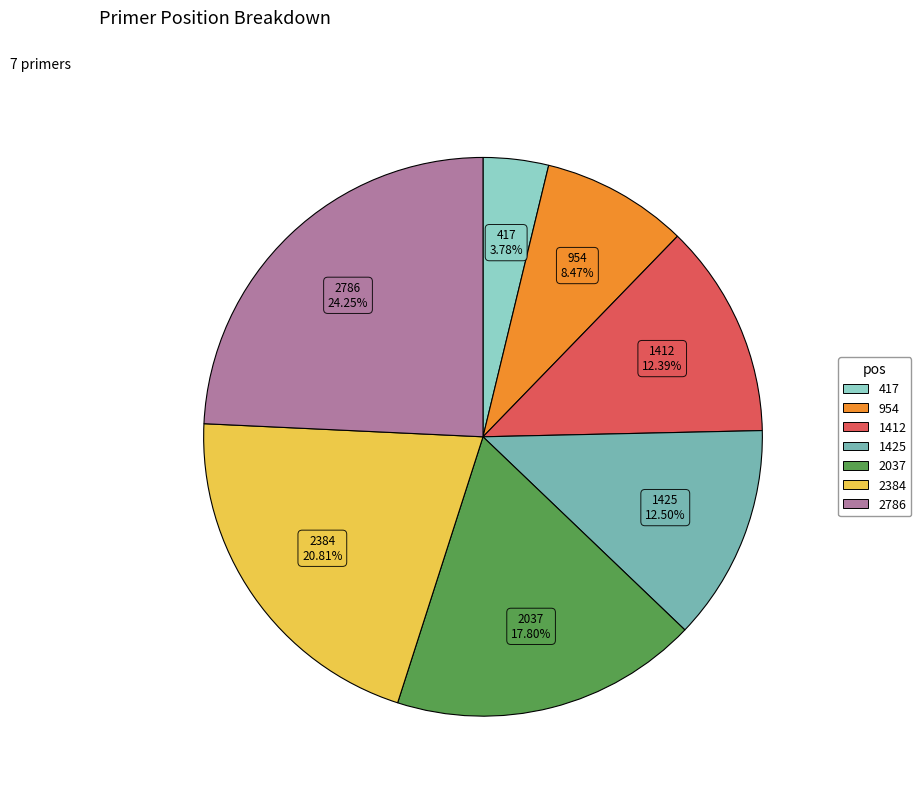

Which category has the smallest portion of the pie?

417